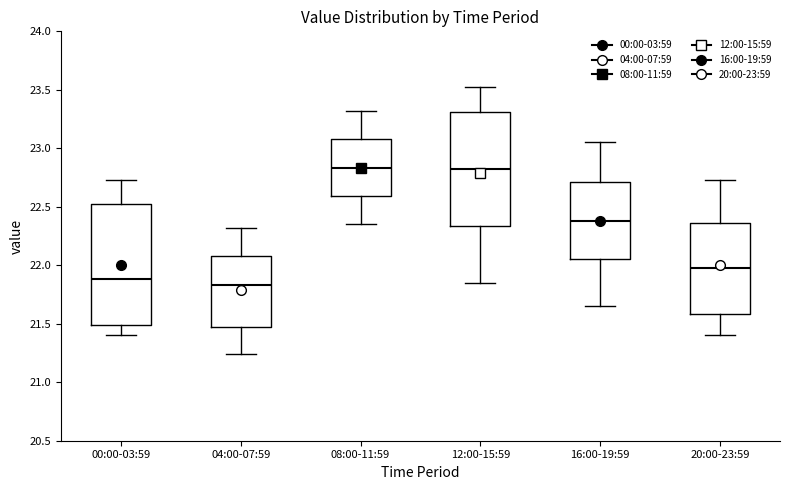

Reading left to right, transcribe this box plot: for each box, give where its median line is, the range the box spans, and where its two whiskers end, as read against the y-axis. The values are not printed on the chart, so give them approximately, as read against the axis.

00:00-03:59: median 21.90, box 21.50 to 22.55, whiskers 21.40 to 22.75
04:00-07:59: median 21.85, box 21.50 to 22.10, whiskers 21.25 to 22.30
08:00-11:59: median 22.85, box 22.60 to 23.10, whiskers 22.35 to 23.30
12:00-15:59: median 22.85, box 22.35 to 23.30, whiskers 21.85 to 23.50
16:00-19:59: median 22.40, box 22.05 to 22.70, whiskers 21.65 to 23.05
20:00-23:59: median 22.00, box 21.60 to 22.35, whiskers 21.40 to 22.75